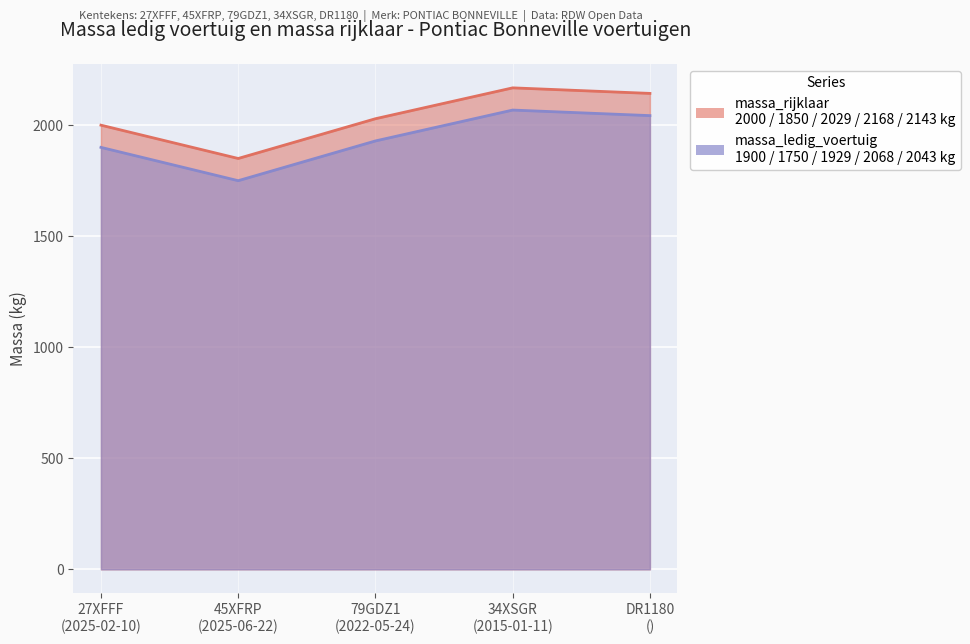

Between DR1180 () and 79GDZ1 (2022-05-24), which is larger?

DR1180 ()